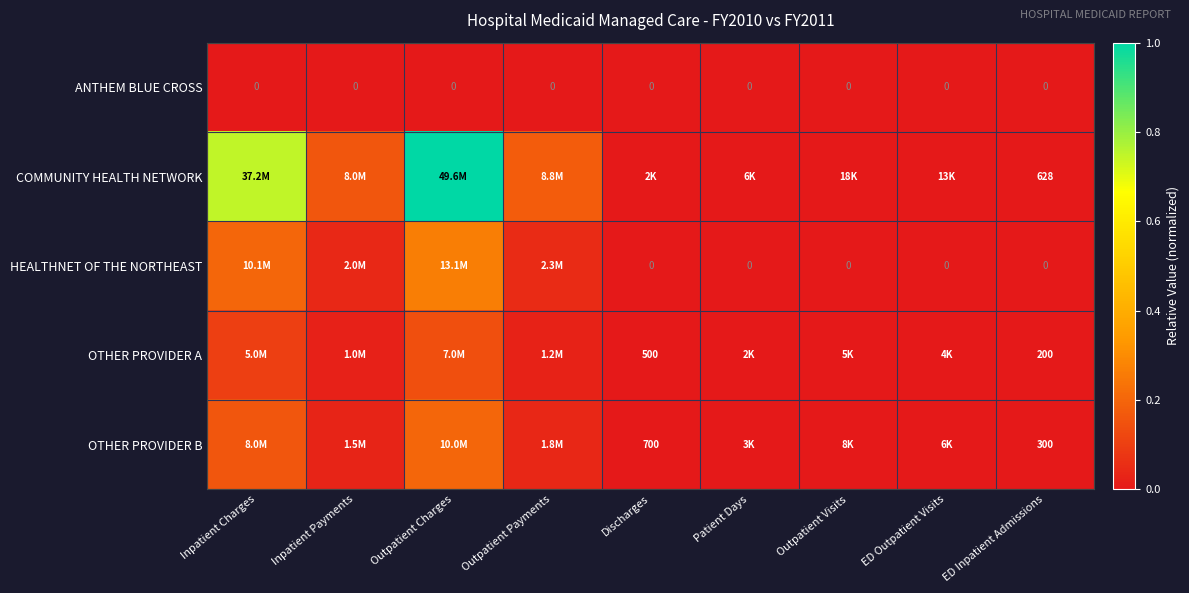

At how many categories does at least one series exceed 0?

9